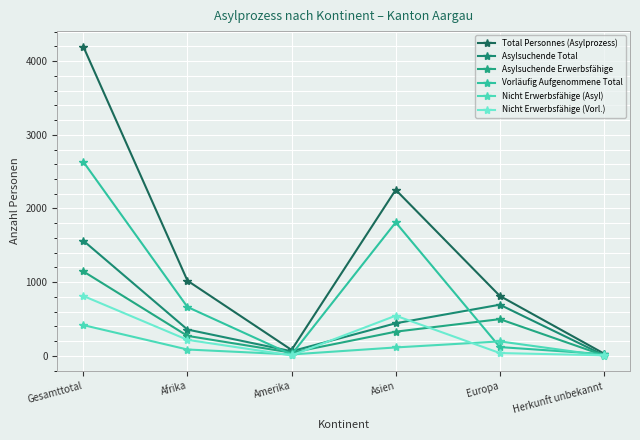

What is the spread (max minus min) of values at Asien?

2139